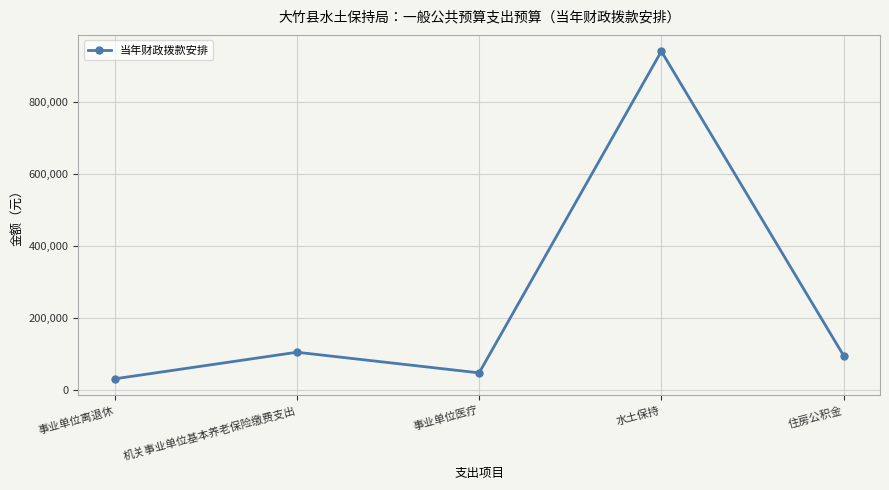

Count the number of data series in this chart.

1